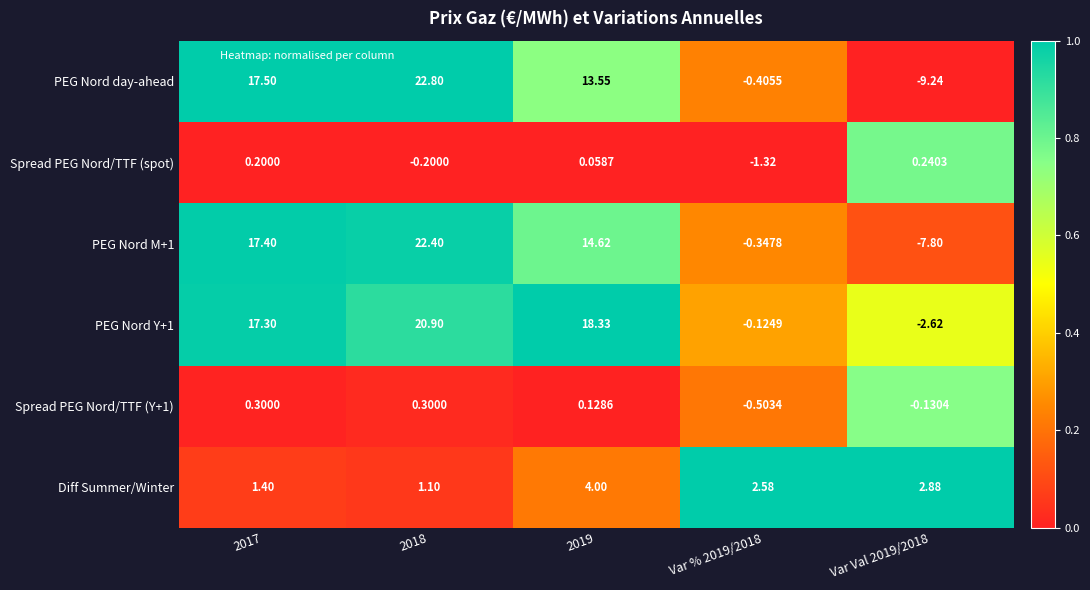

Which series has the largest range (max minus min)?

PEG Nord day-ahead